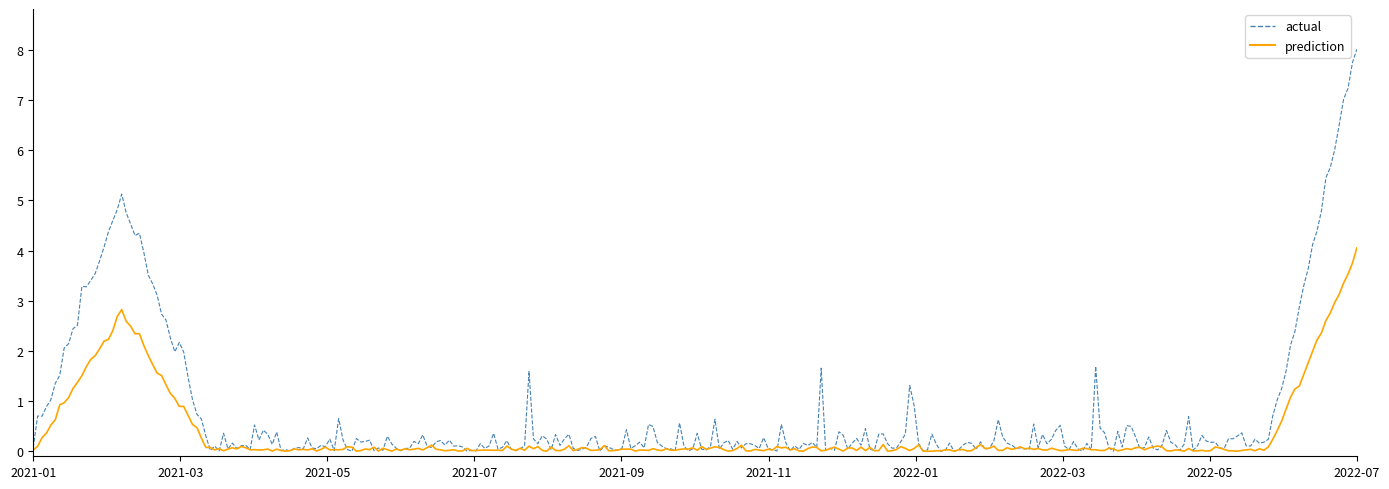

Which series has the largest range (max minus min)?

actual